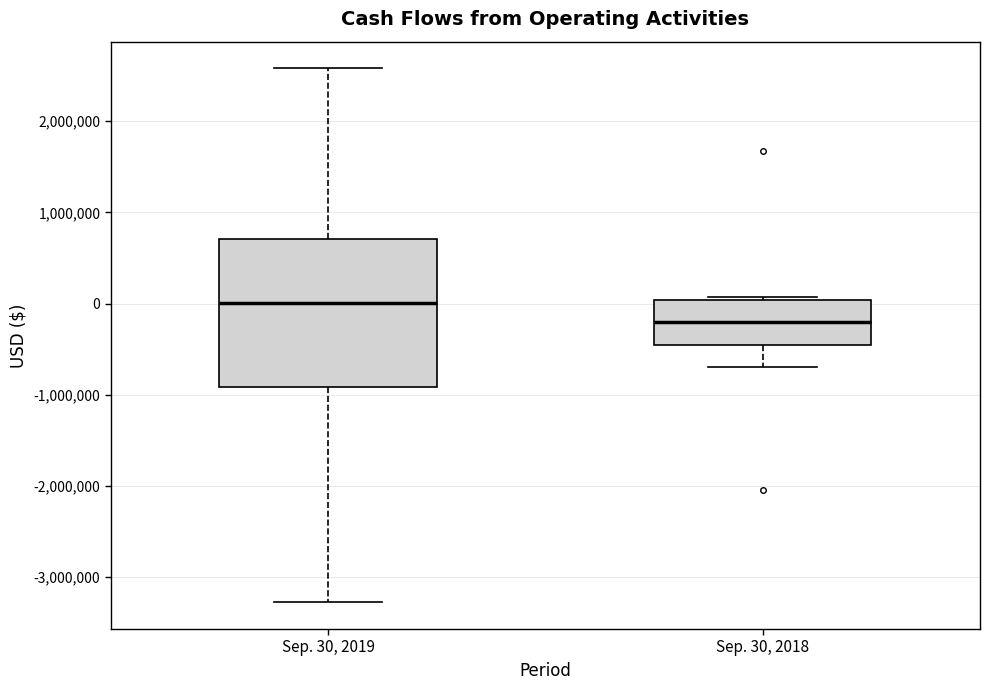

Which box's median line is the highest?

Sep. 30, 2019